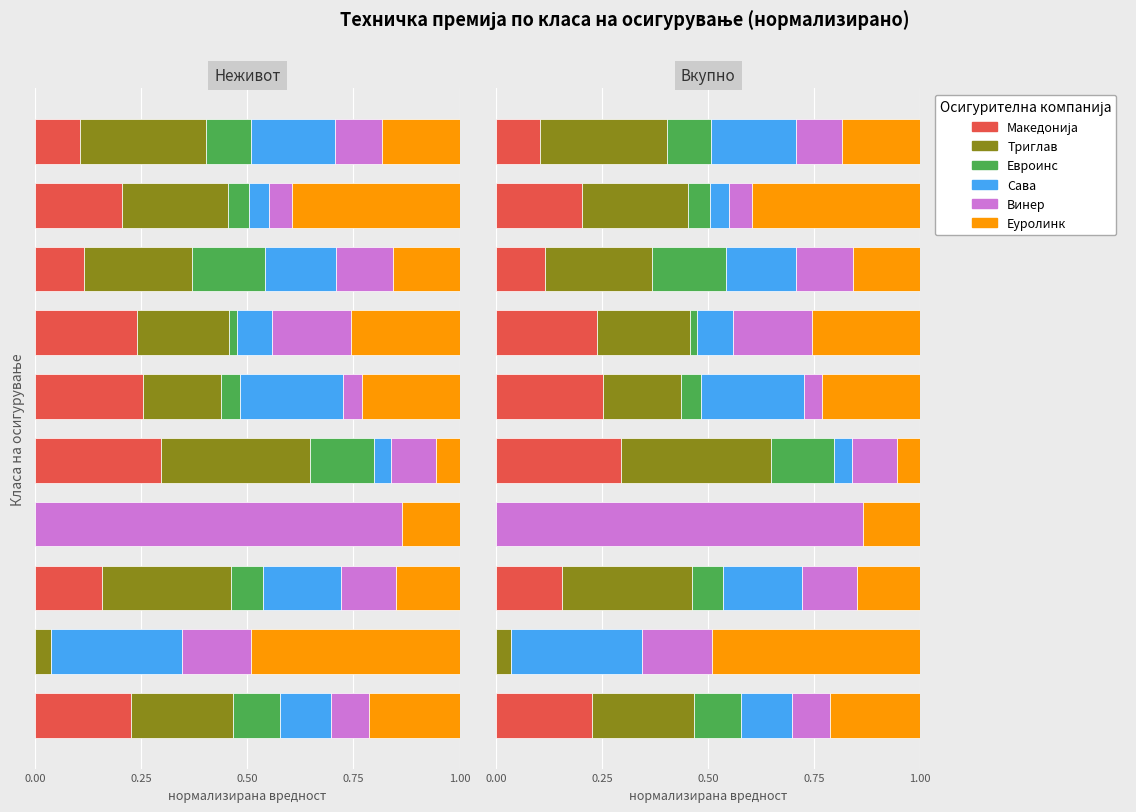

Reading left to right, what are all the values shown in this chart?

Македонија: 0.2	0.0	0.2	0.0	0.3	0.3	0.2	0.1	0.2	0.1
Триглав: 0.2	0.0	0.3	0.0	0.4	0.2	0.2	0.3	0.2	0.3
Евроинс: 0.1	0.0	0.1	0.0	0.1	0.0	0.0	0.2	0.1	0.1
Сава: 0.1	0.3	0.2	0.0	0.0	0.2	0.1	0.2	0.0	0.2
Винер: 0.1	0.2	0.1	0.9	0.1	0.0	0.2	0.1	0.1	0.1
Еуролинк: 0.2	0.5	0.1	0.1	0.1	0.2	0.3	0.2	0.4	0.2